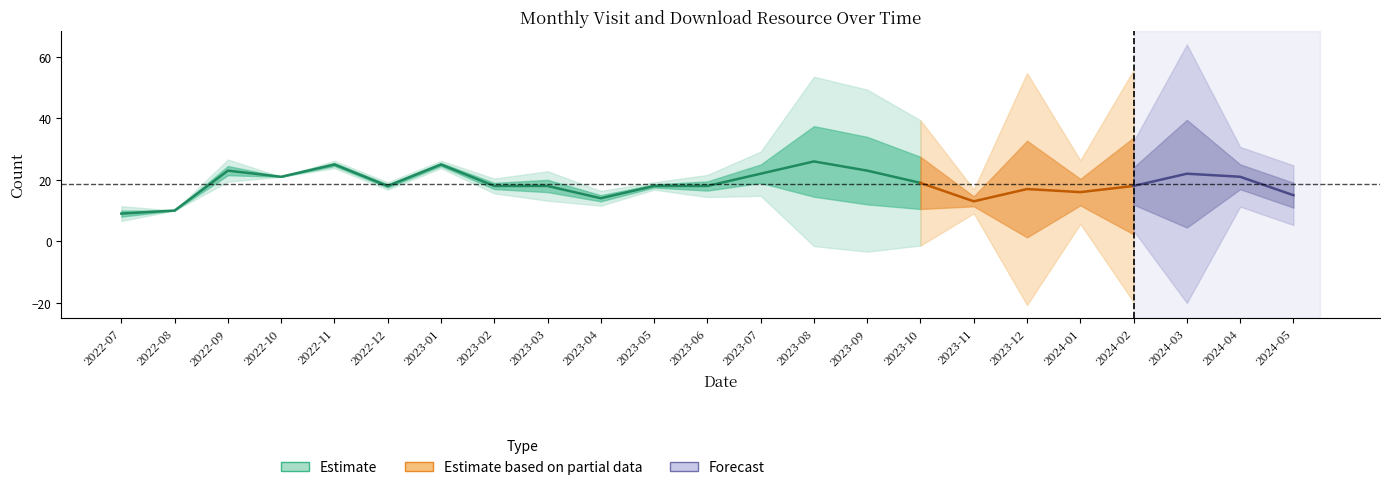

True or false: monthly_download_resource and monthly_visit cross at least once.

True